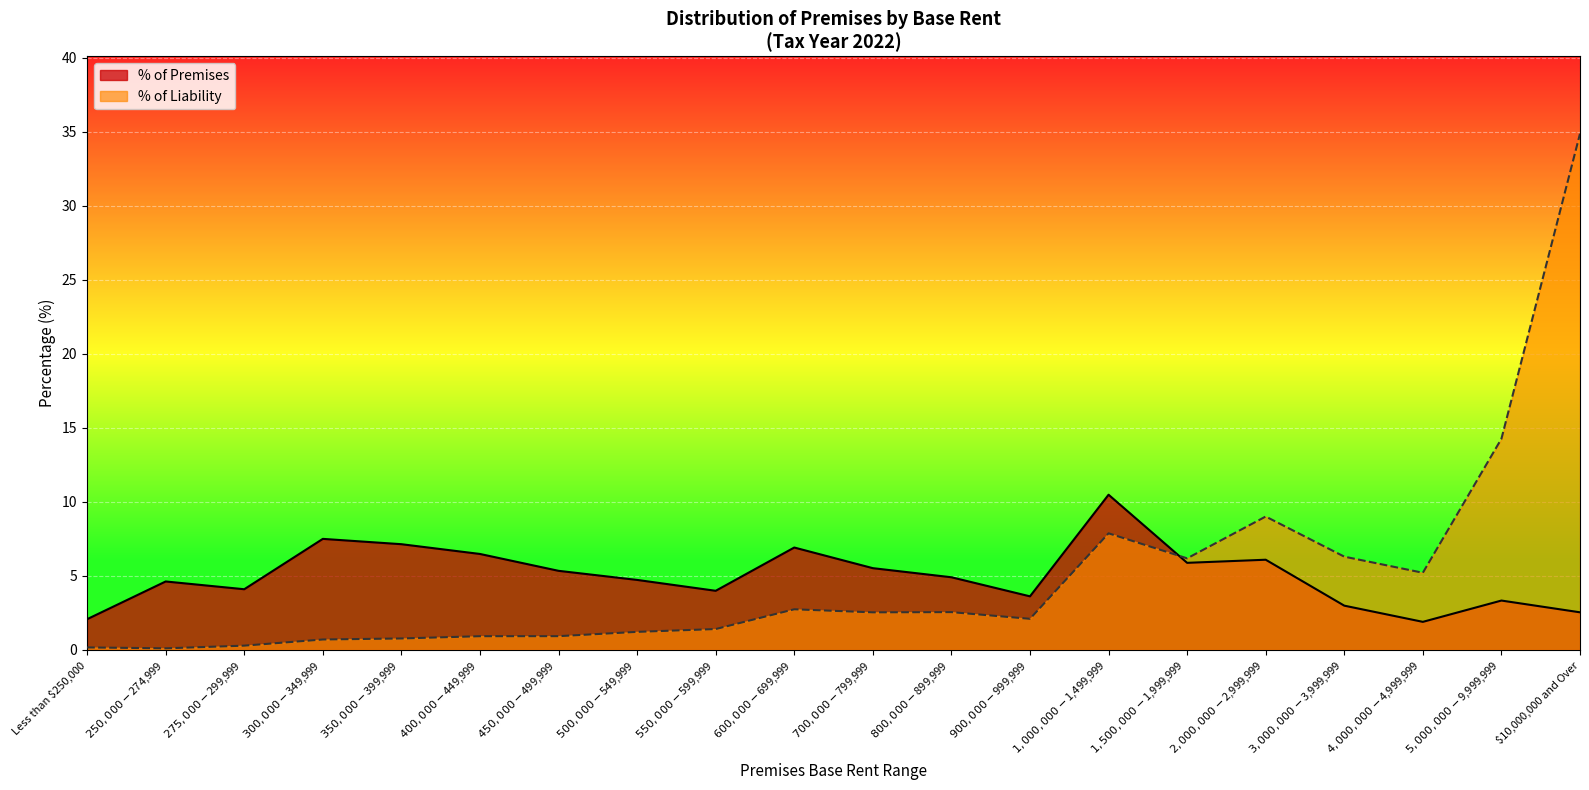

At which category is the sum across all series the highest?

$10,000,000 and Over